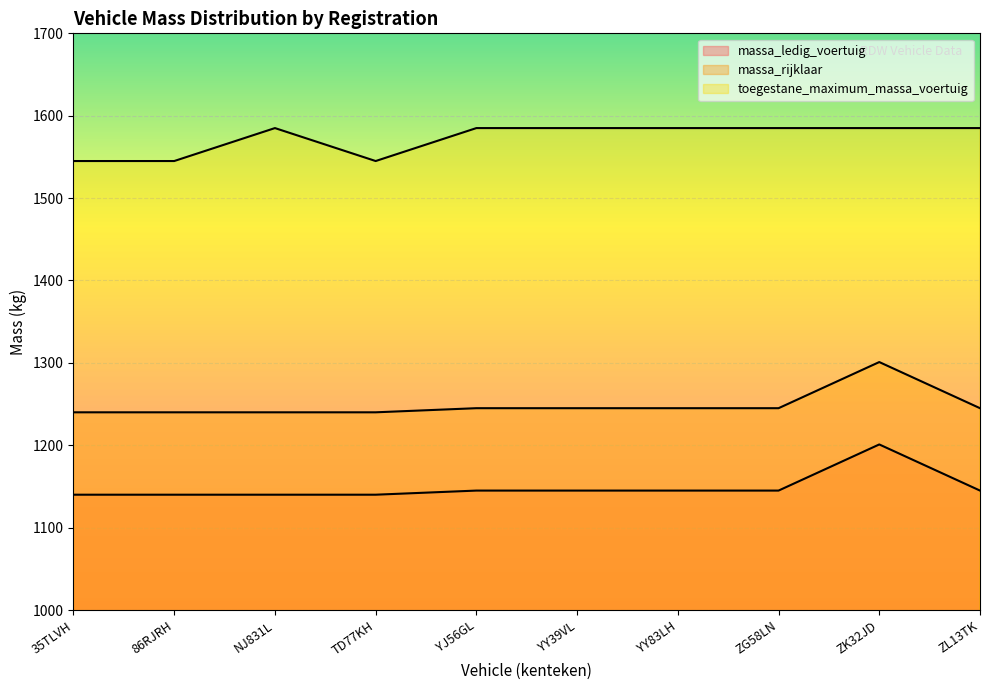

In toegestane_maximum_massa_voertuig, how many points are higher than both neighbors (excluding endpoints)?

1